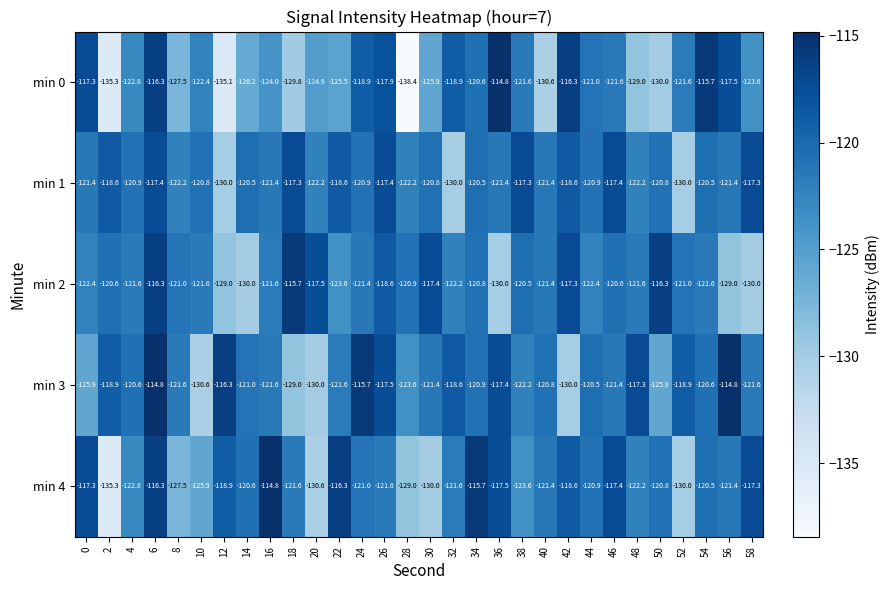

What is the maximum value shown in the chart?

-114.8